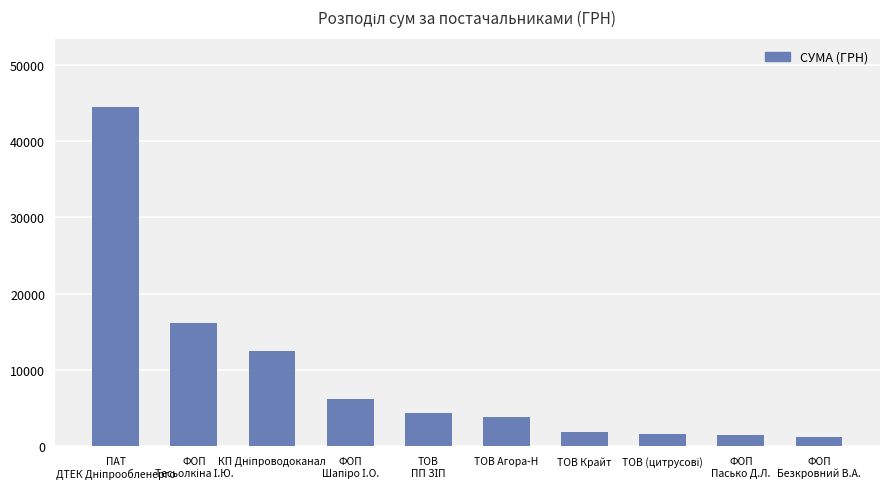

What is the smallest value displayed?

1258.0